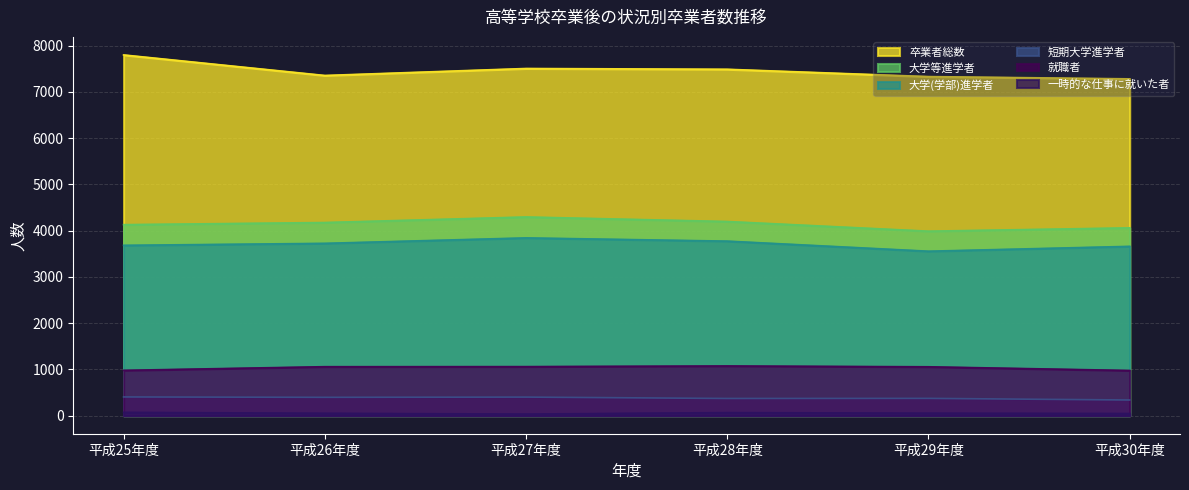

How many data points does each series have?

6